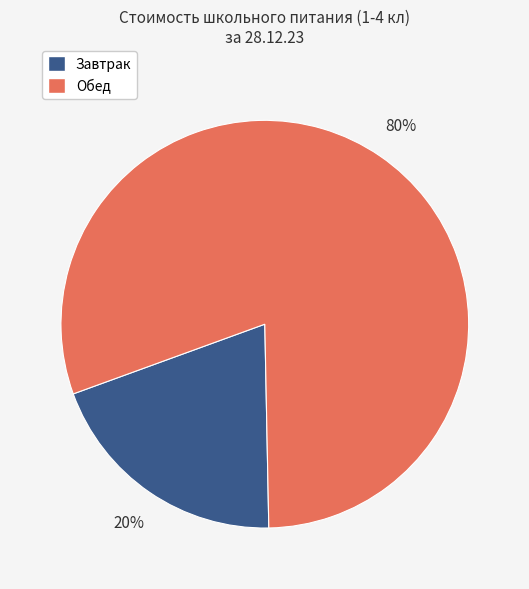

Do Завтрак and Обед together represent more than half of the pie?

Yes